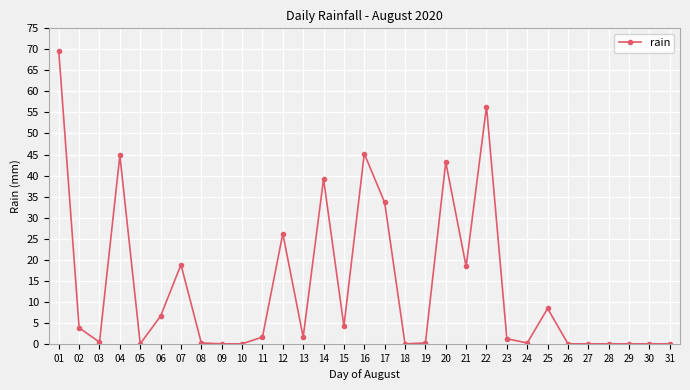

How many distinct data groups are displayed?

1